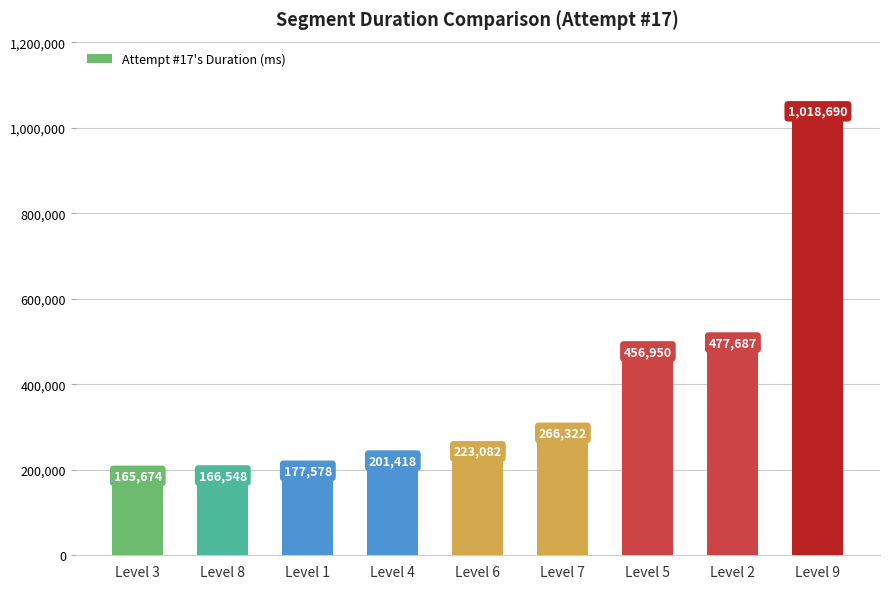

What is the change in value from Level 7 to Level 2?

+211365